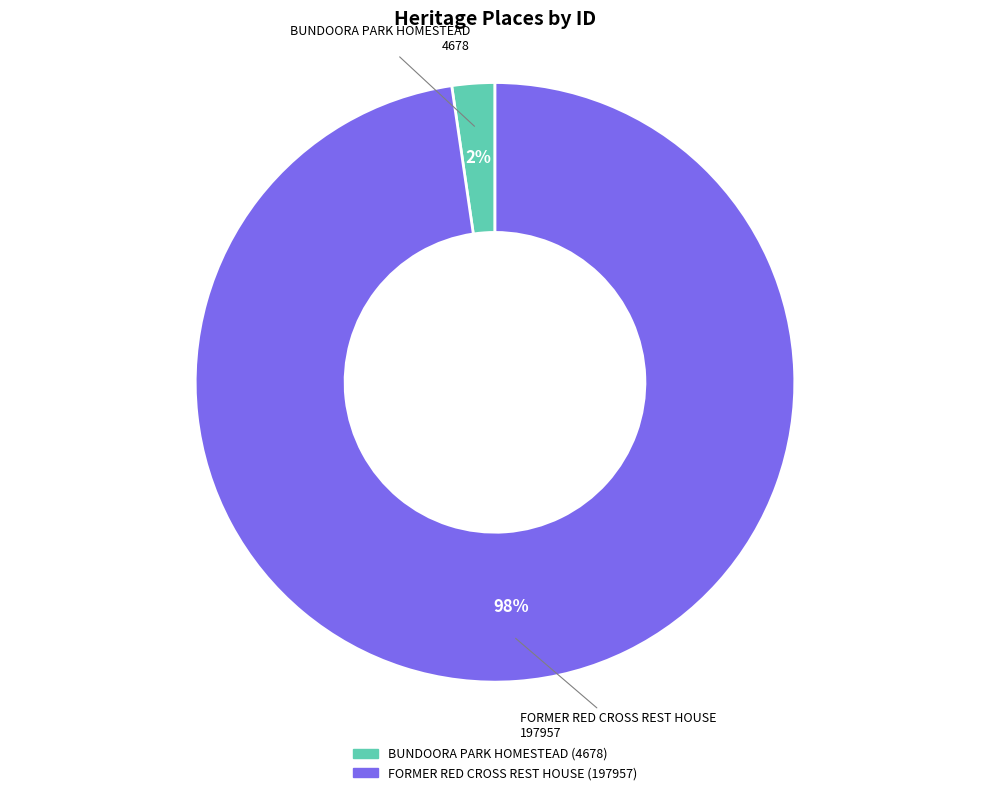

Is it true that FORMER RED CROSS REST HOUSE is 98% of the pie?

True